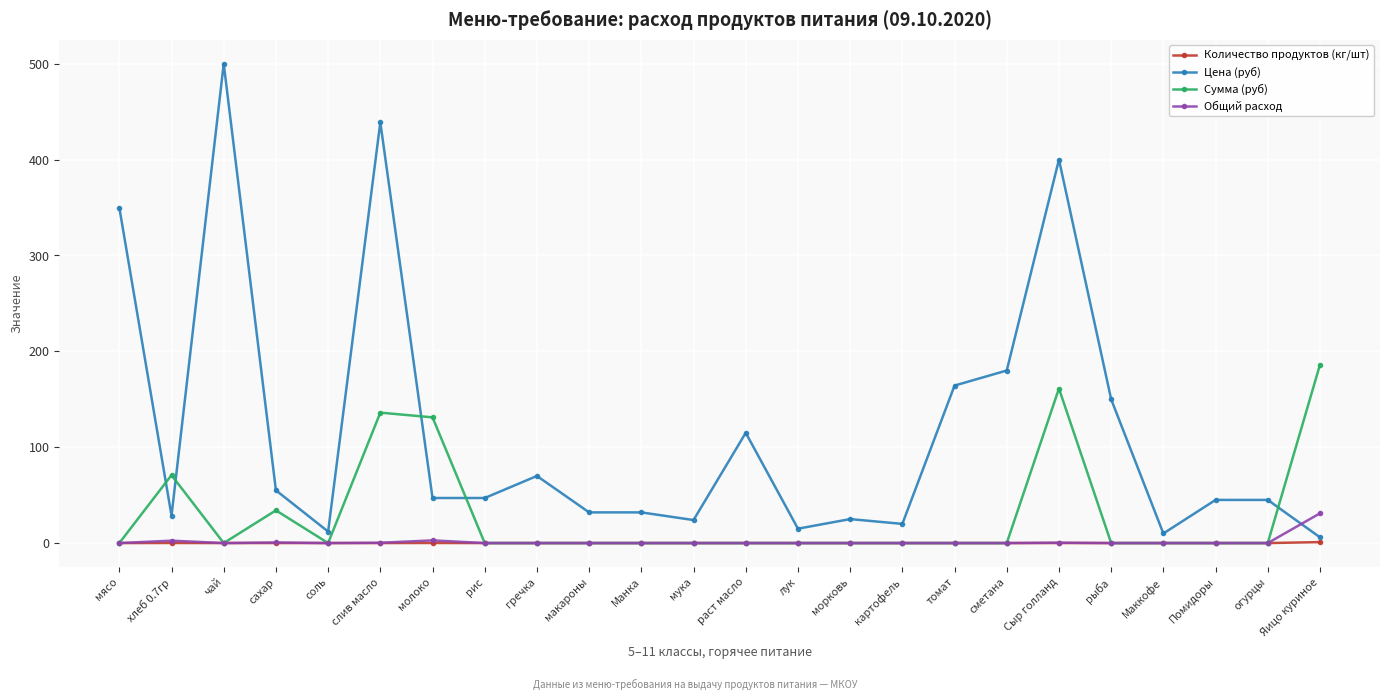

How many times do Цена (руб) and Общий расход cross each other?

1